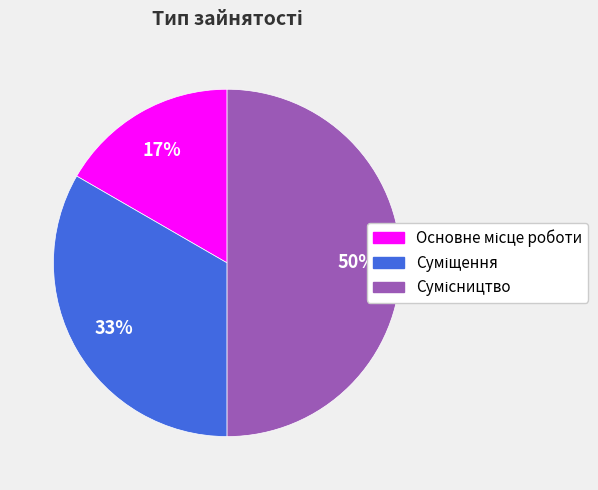

What percentage do Суміщення and Основне місце роботи together represent?

50.0%